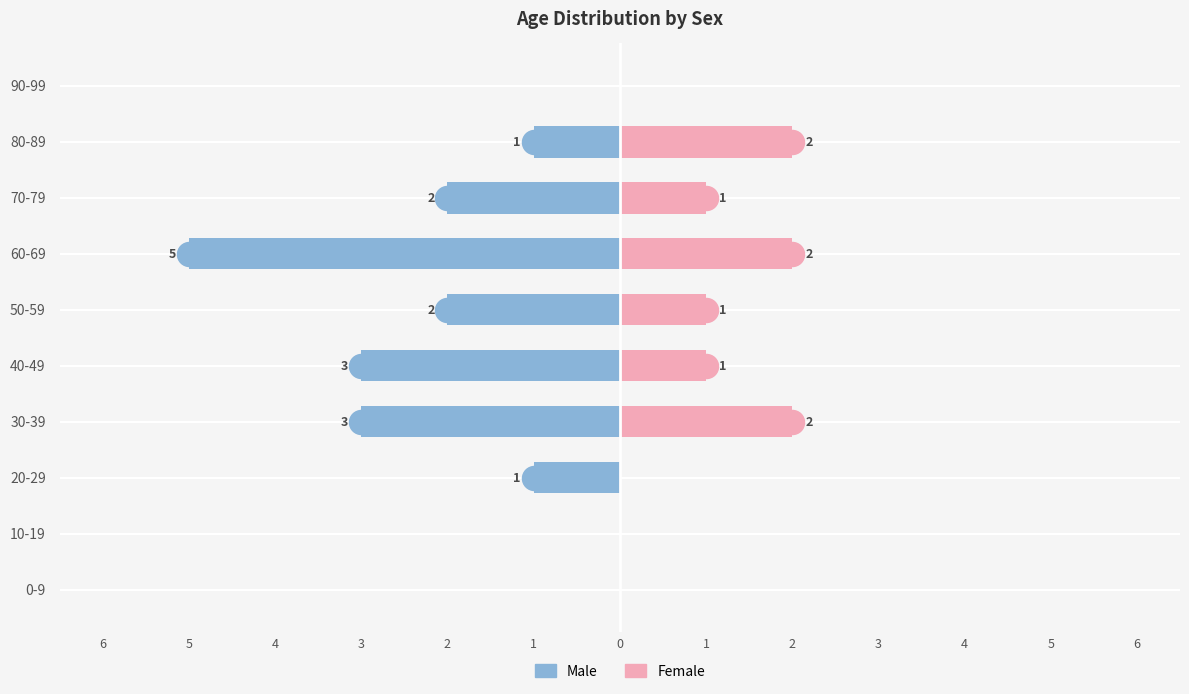

What are all the series names shown in the legend?

Male, Female